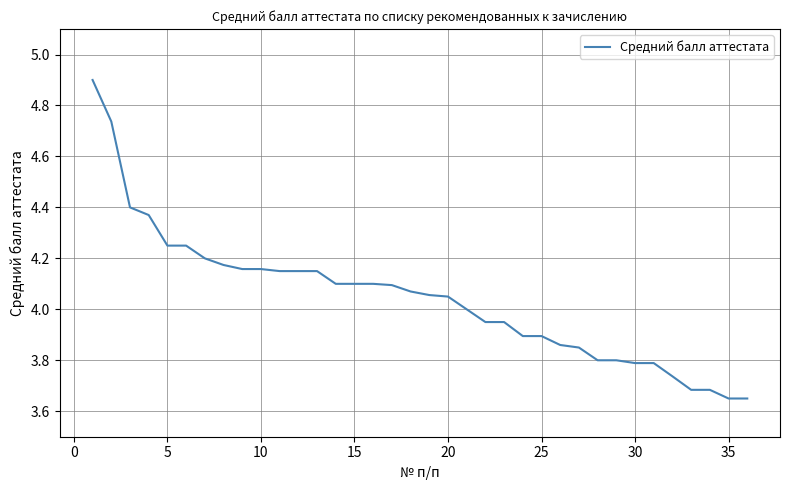

What is the greatest value displayed?

4.9